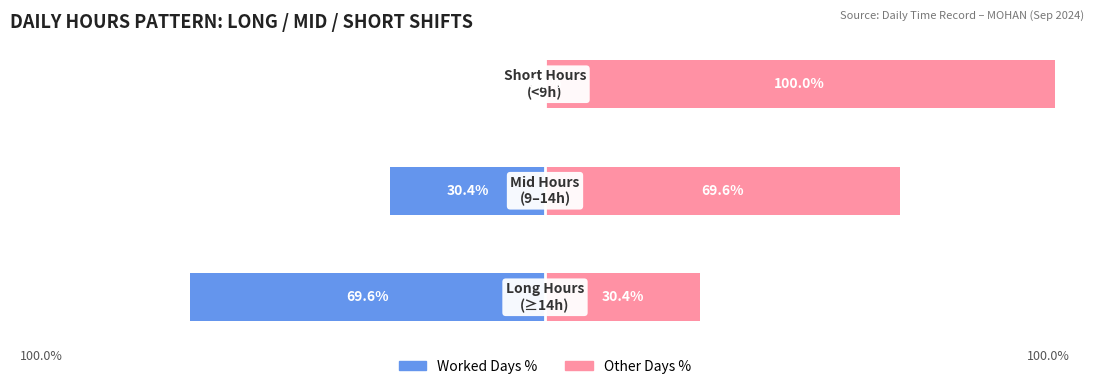

Which series has the widest spread of values?

Worked Days %